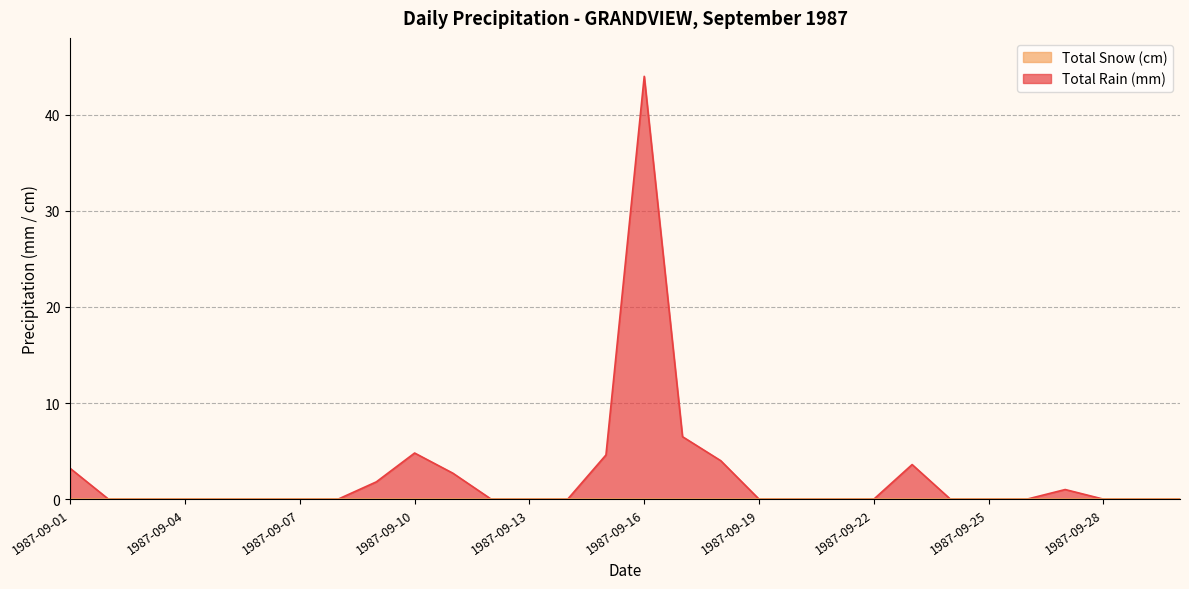

How many series are shown in this chart?

2